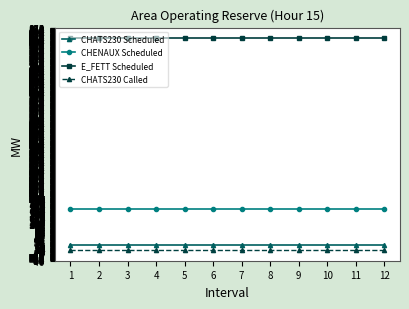

Is it true that E_FETT Scheduled equals 814 at 6?

True